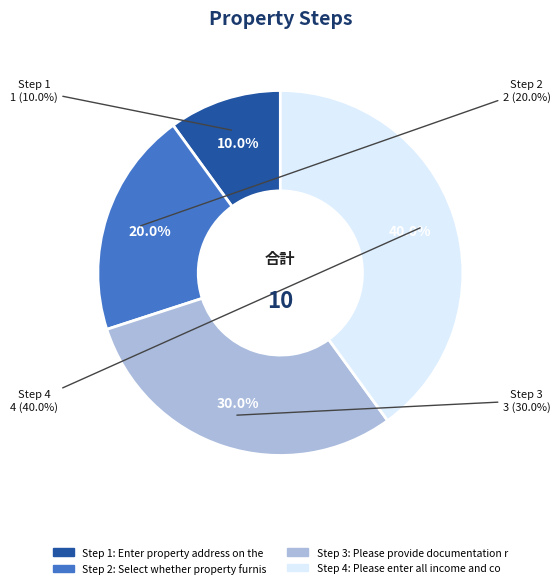

Combined, do Enter property address on the Summary and Select whether property furnished or not account for over 50%?

No